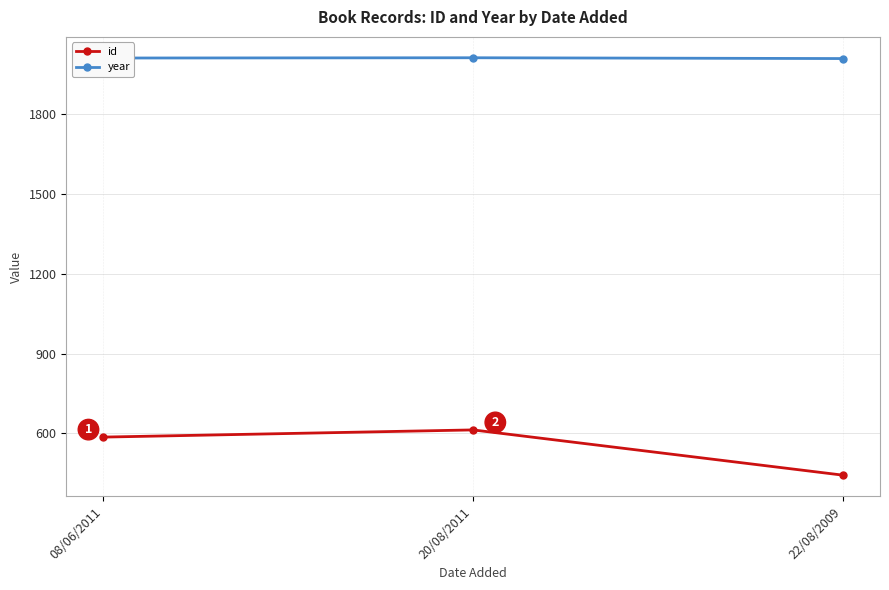

Rank the series at 08/06/2011 from lowest to highest value.

id, year